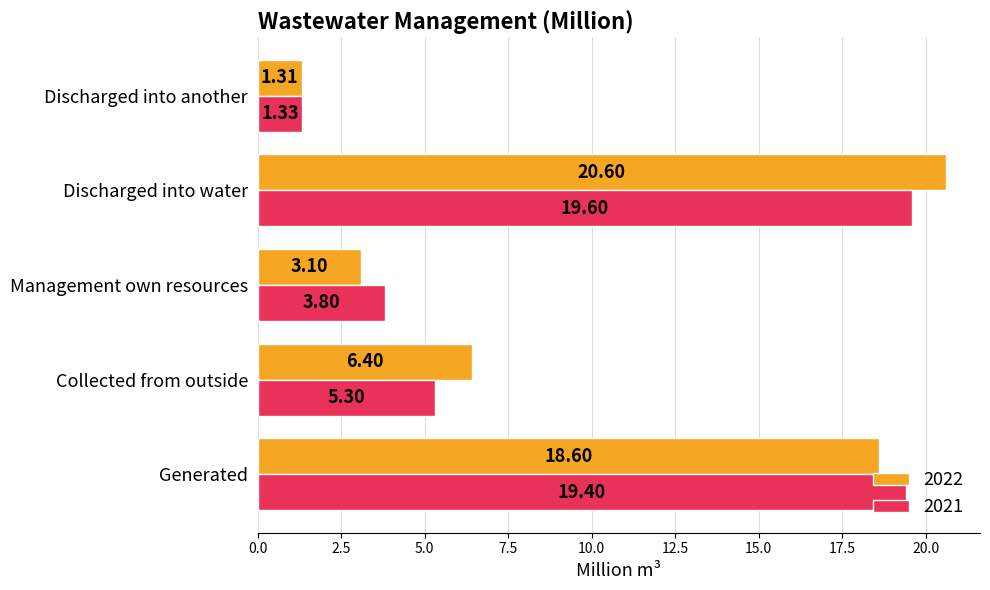

The 2021 series shows 19.4 at Generated. True or false?

True